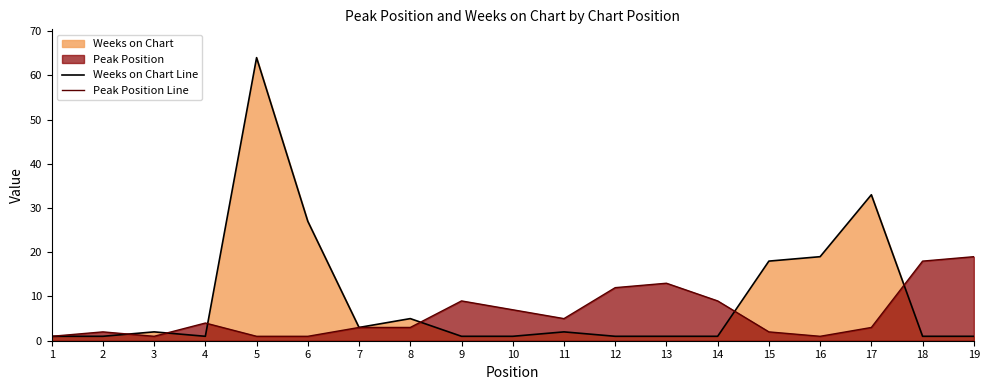

What is the difference between the highest and lowest values at 19?

18